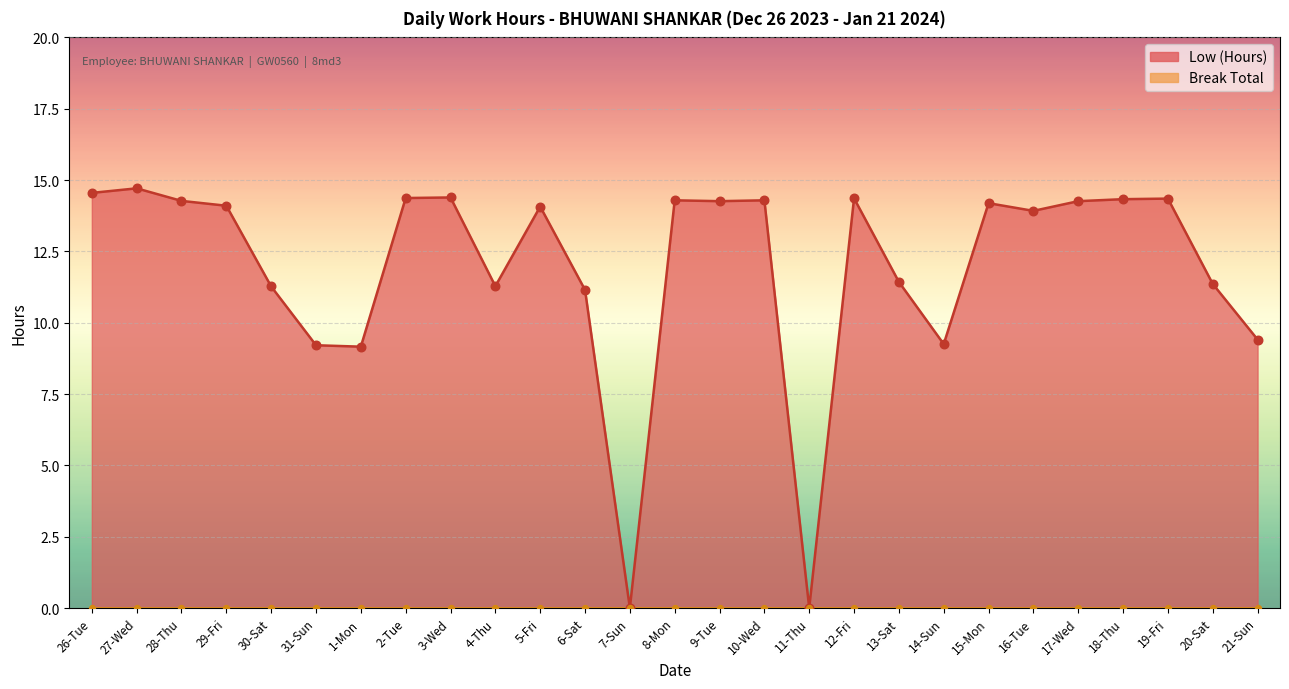

What is the ratio of the value at 14-Sun to the value at 20-Sat?

0.8